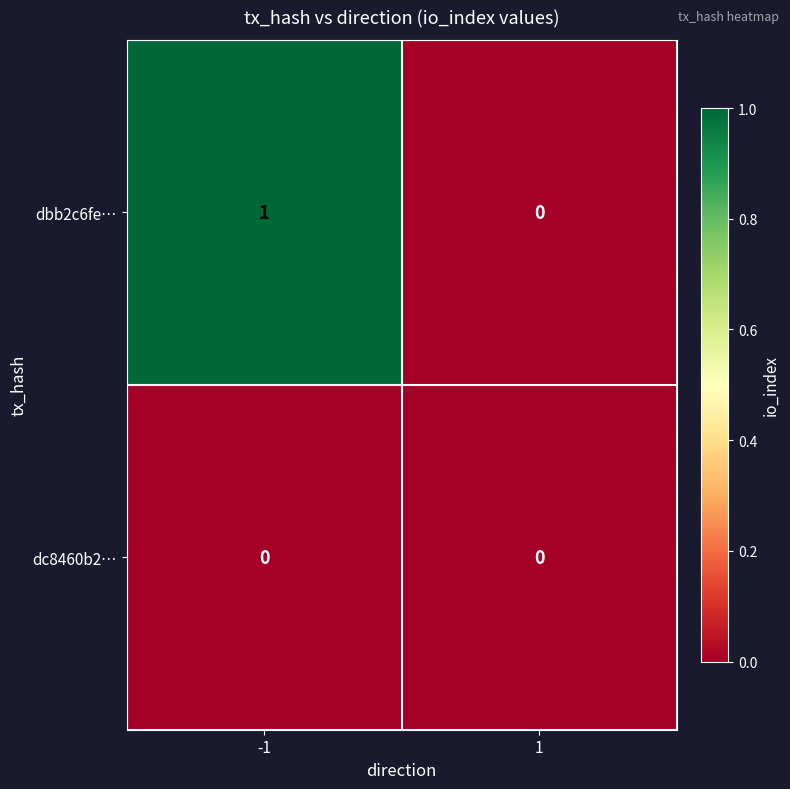

List the series in order of their peak value, lowest first.

dc8460b2…, dbb2c6fe…